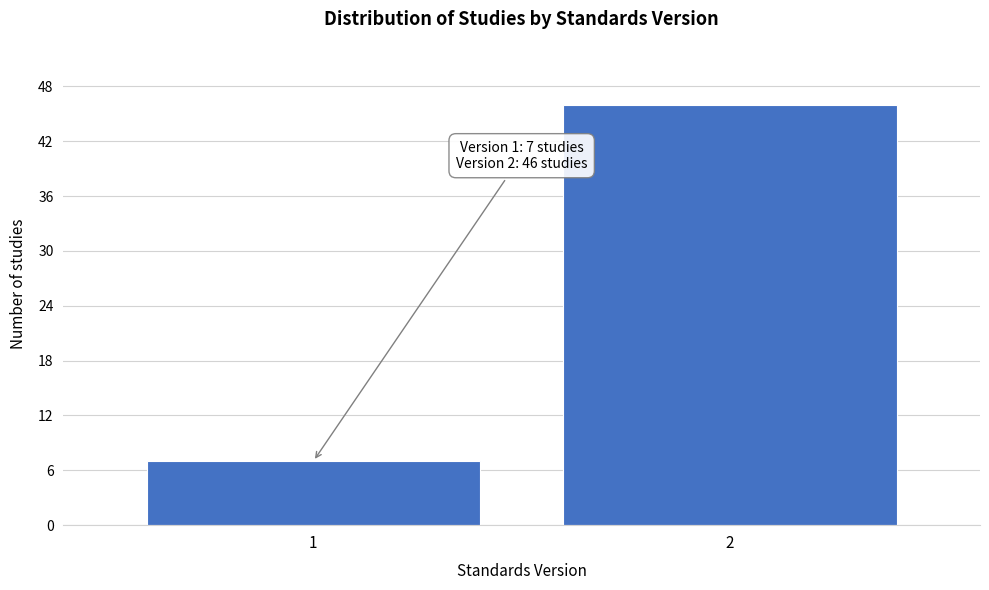

Reading left to right, what are all the values shown in this chart?

1=7	2=46